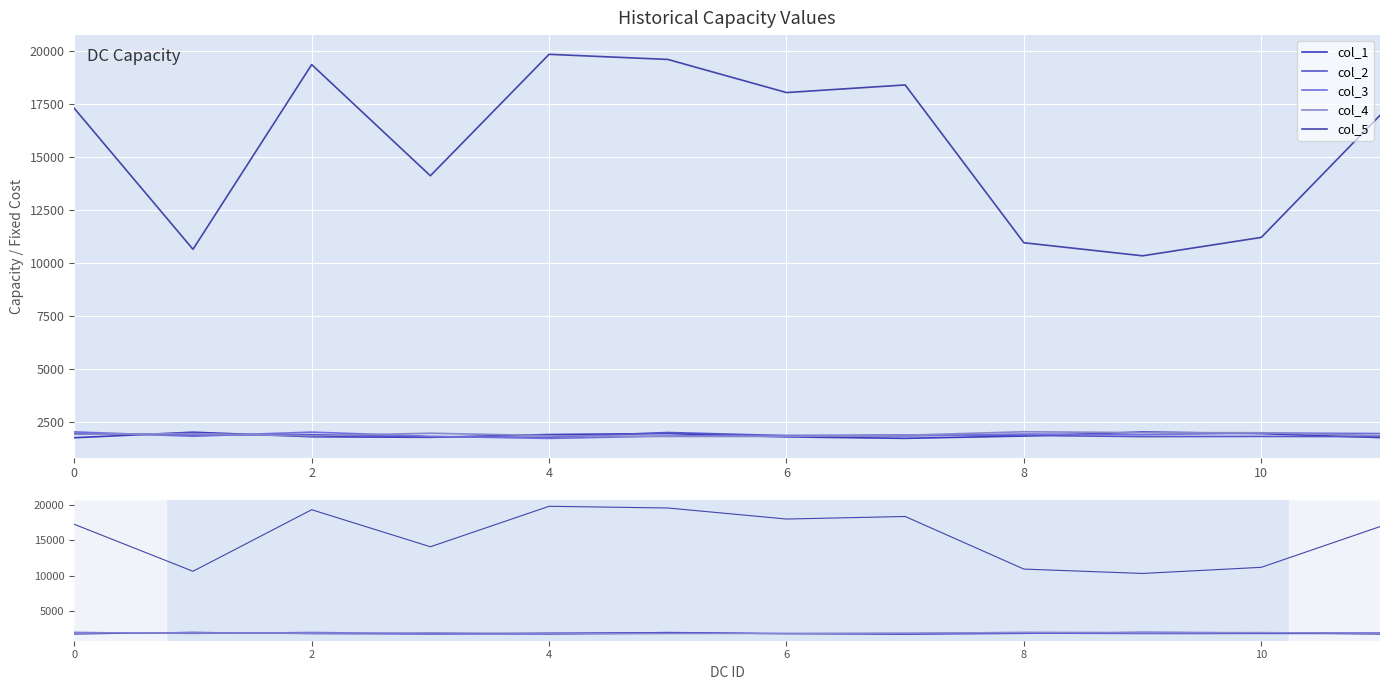

Reading right to left, list all the values displayed in this chart.

col_1: 1790	1976	2053	1862	1754	1822	1980	1933	1802	1829	2043	1782
col_2: 1835	1844	1836	1891	1908	1882	2029	1803	1817	1930	1905	1986
col_3: 1981	2005	1926	1957	1861	1883	1864	1750	1849	2047	1851	2058
col_4: 1884	2018	2021	2064	1899	1842	1843	1880	1994	1873	1978	1941
col_5: 16952	11207	10341	10956	18380	18022	19580	19821	14107	19337	10648	17279